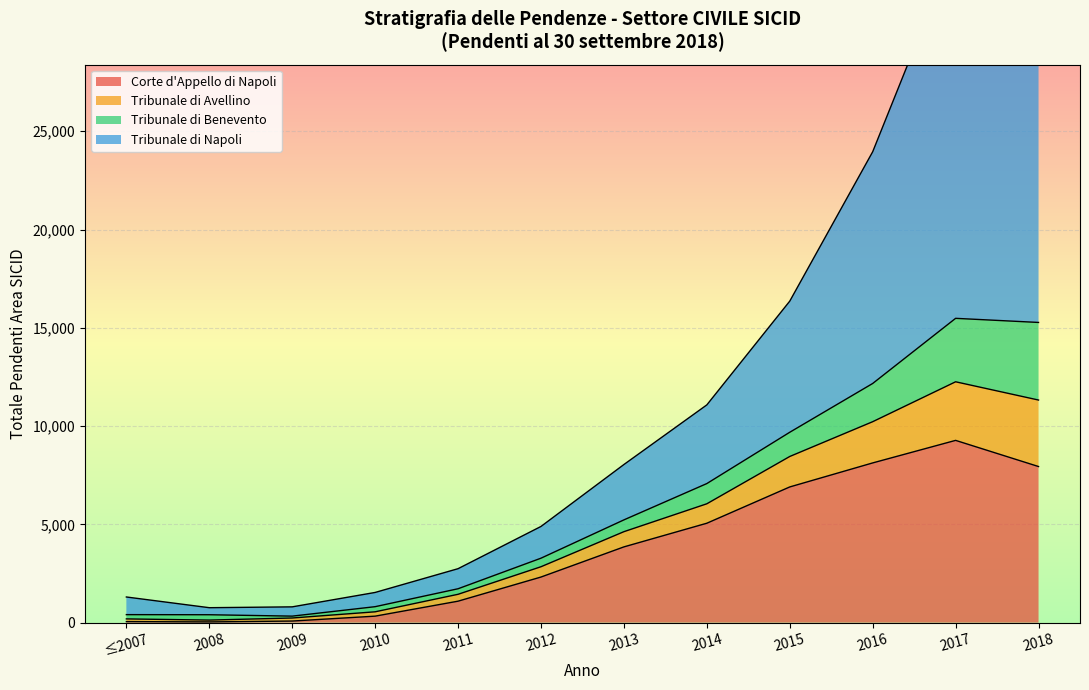

True or false: Tribunale di Napoli has more than 1 interior local peaks.

False